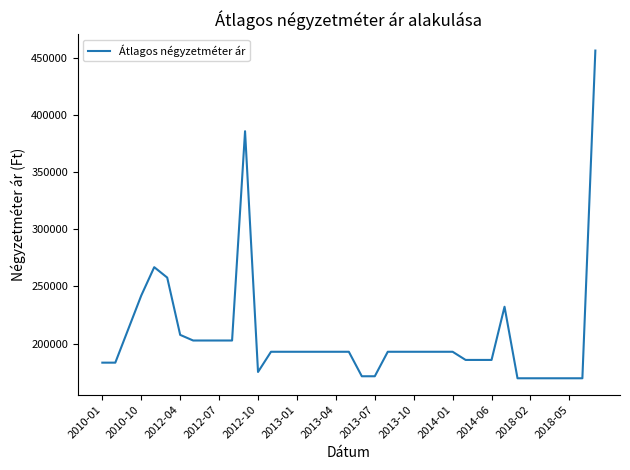

What is the smallest value displayed?

169666